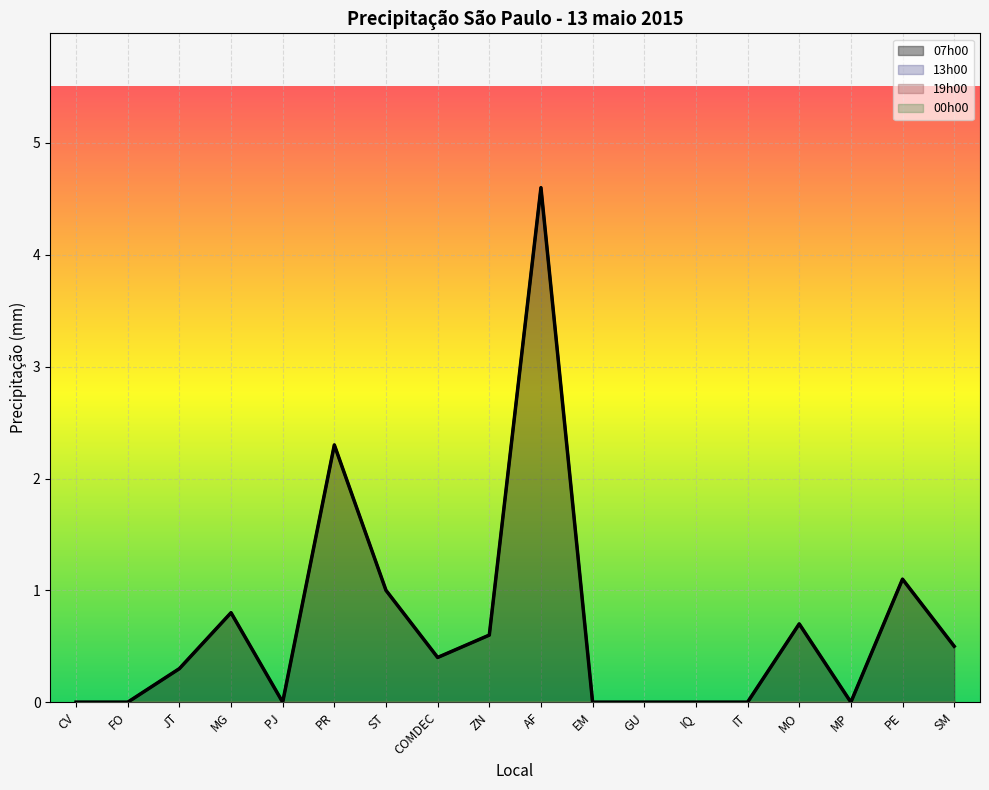

How many lines are shown in the chart?

4